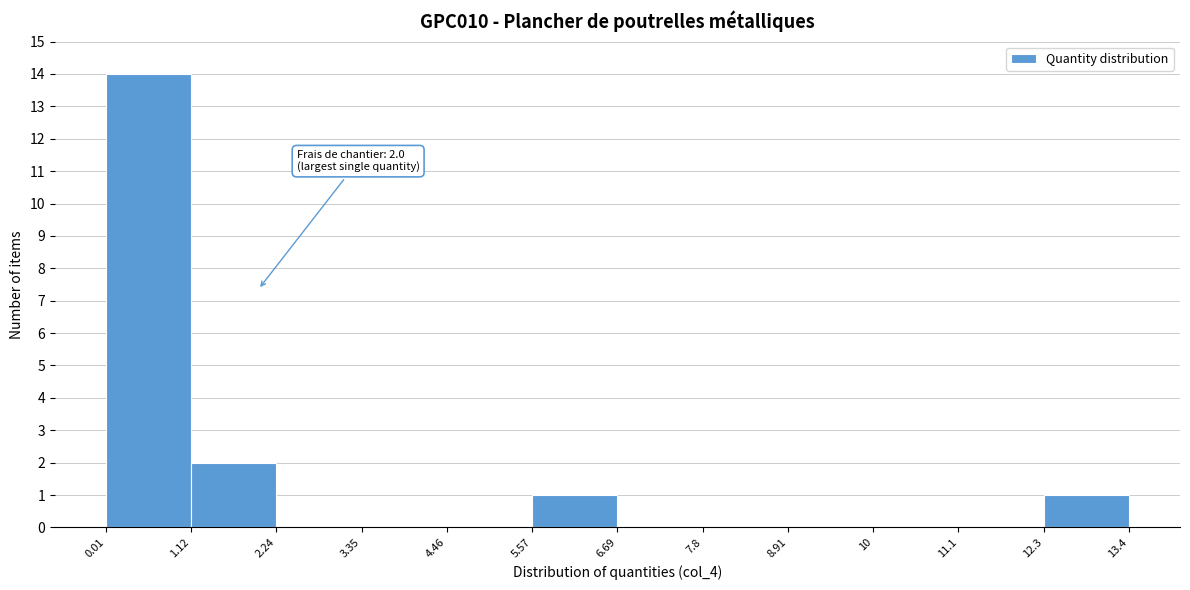

Which range on the x-axis has the tallest bar?

0.01 to 1.12